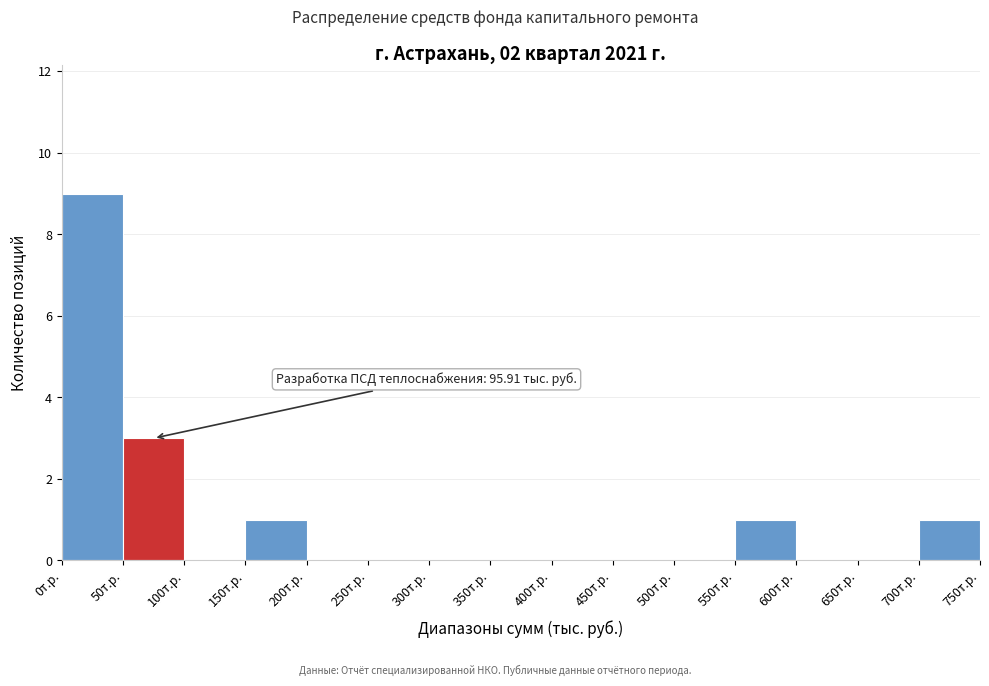

Over which range of the x-axis is the bar tallest?

0 to 50